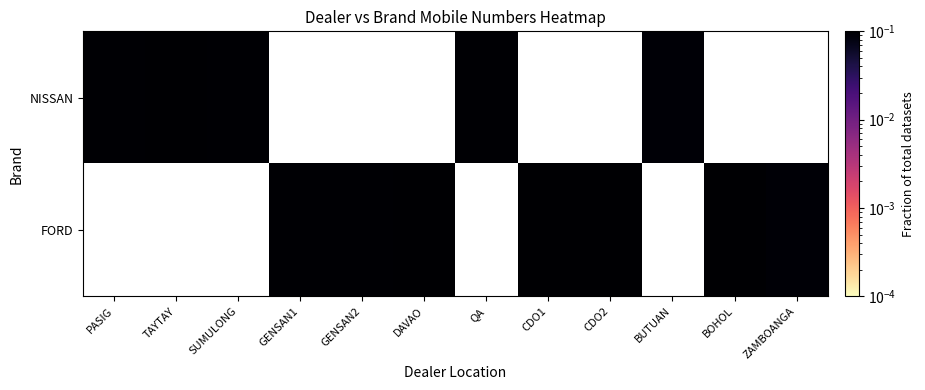

How many data points in FORD are above 0?

7